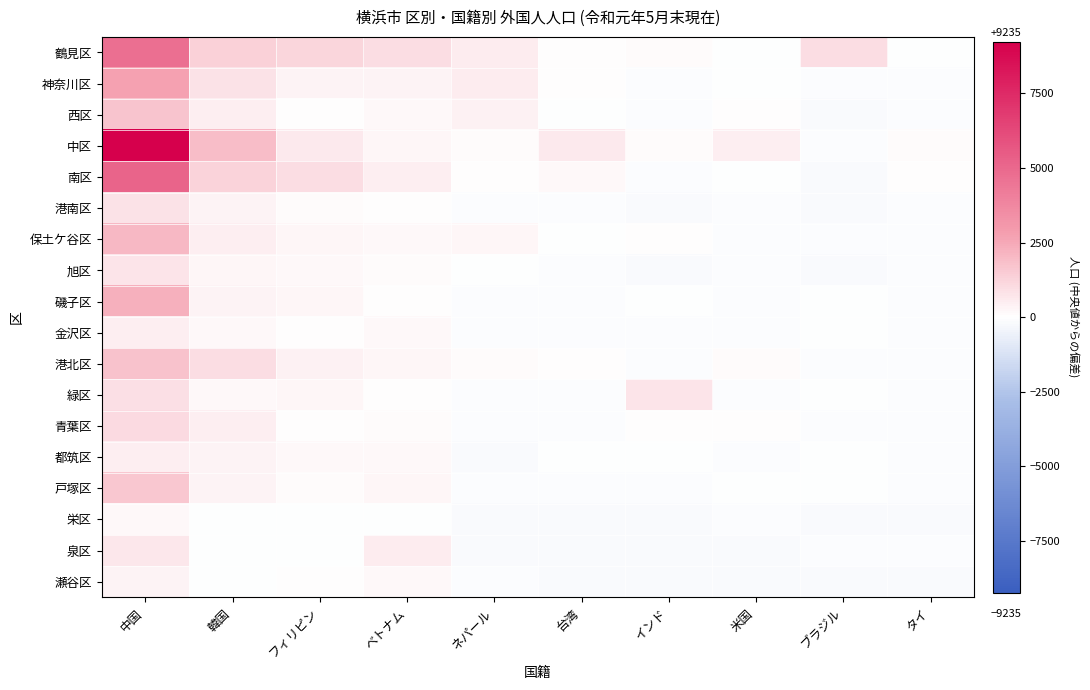

At how many categories does at least one series exceed 3822?

1